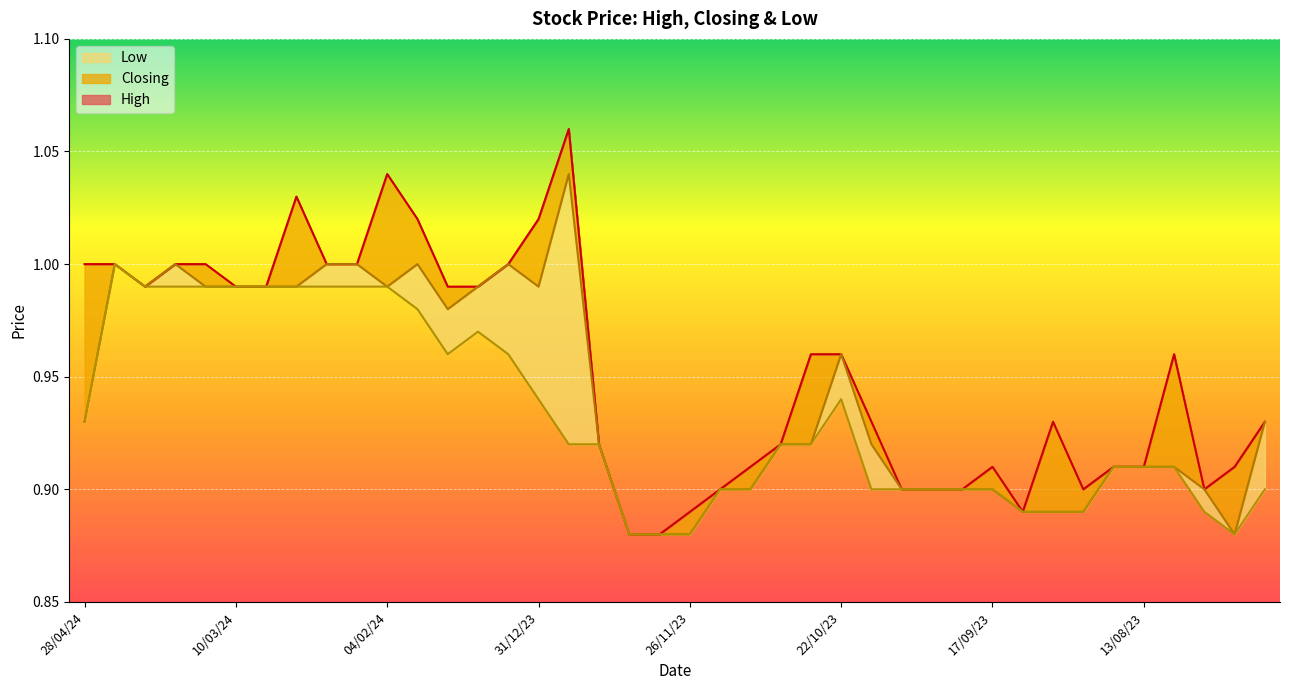

What is the label of the 5th point from the right?

13/08/23